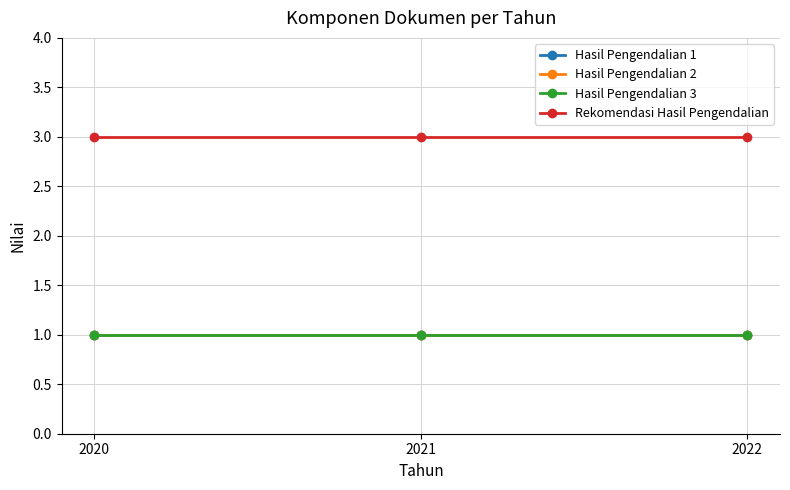

Which series has the largest range (max minus min)?

Hasil Pengendalian 1